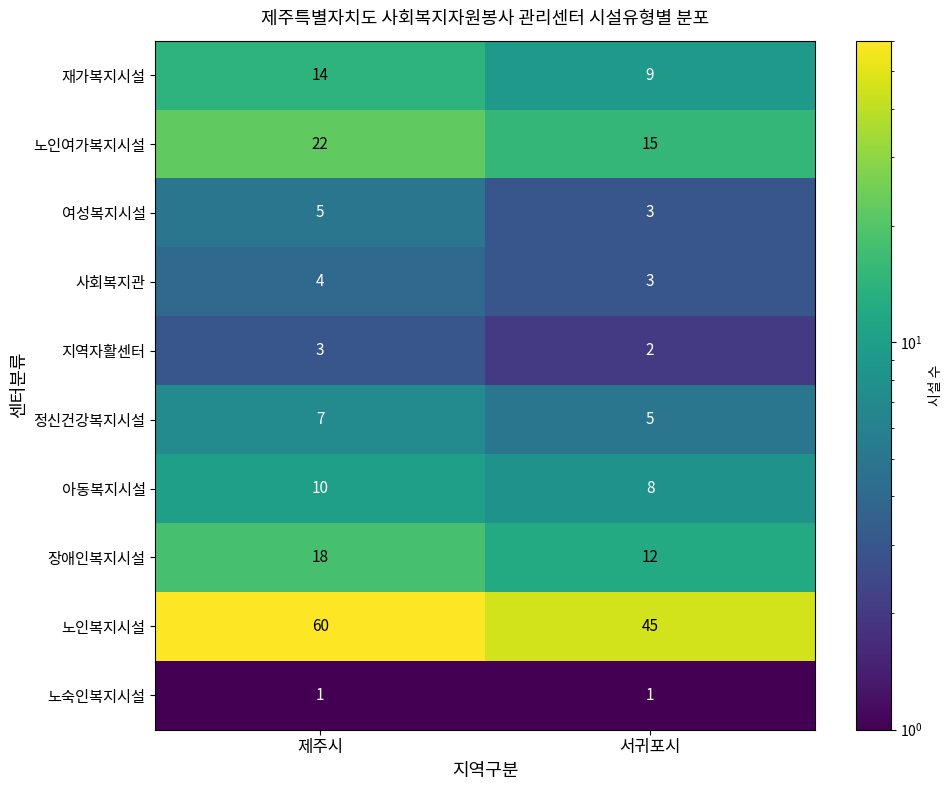

How many categories are shown in the chart?

2